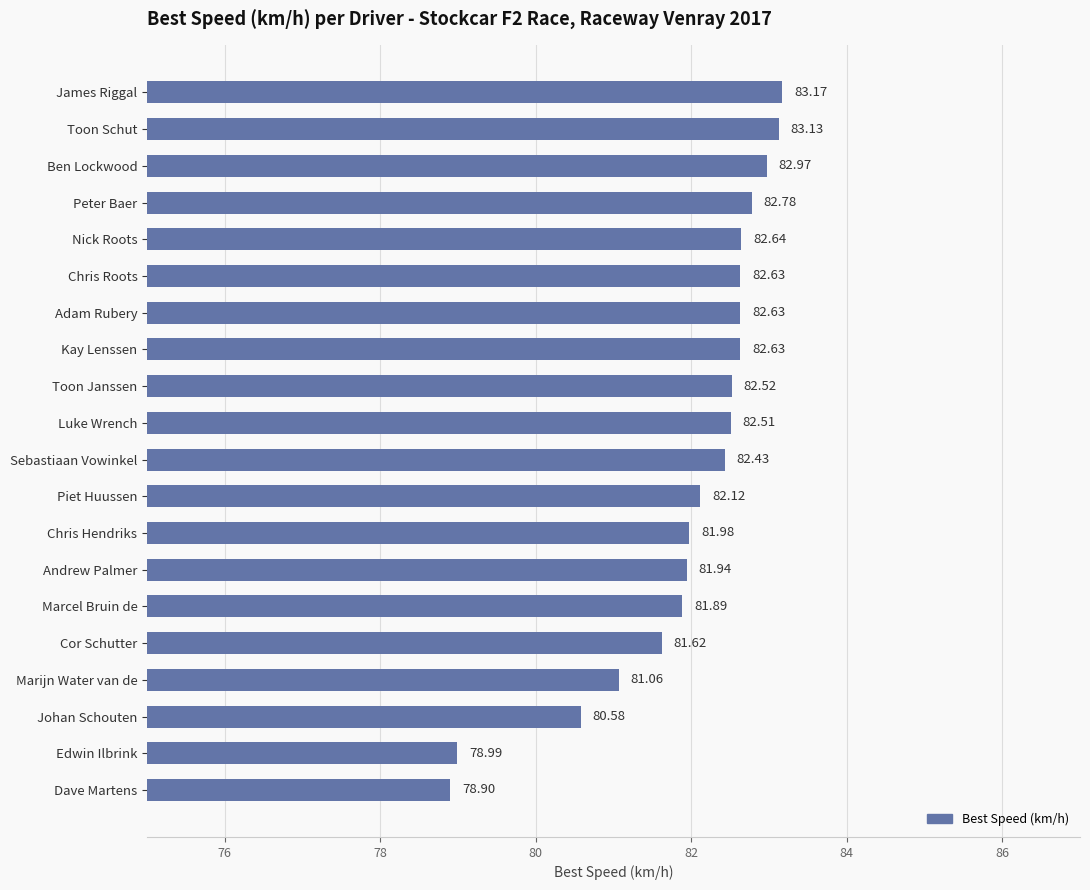

Where is the data nearest to the value 81?

Marijn Water van de